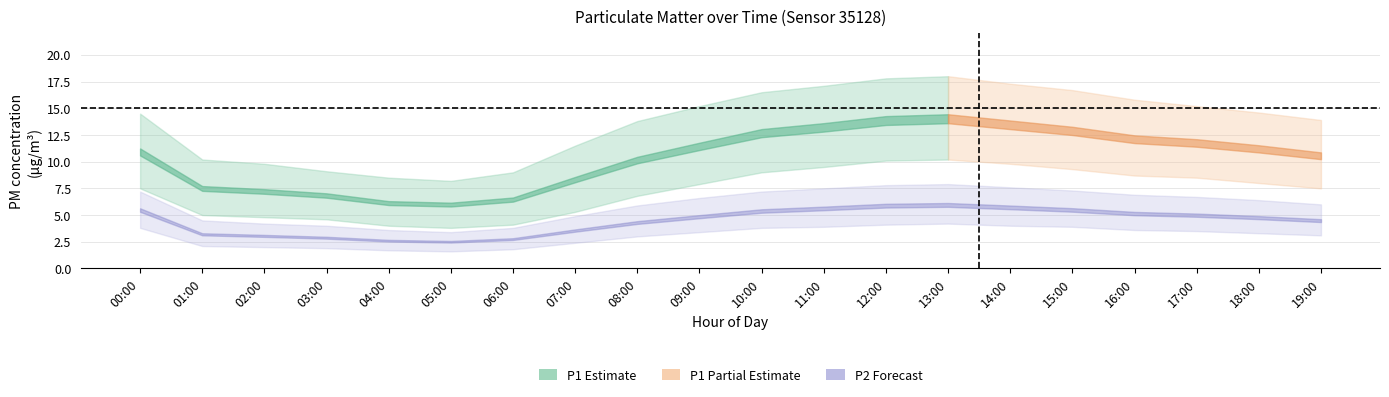

How many data points in P1 are above 11?

10